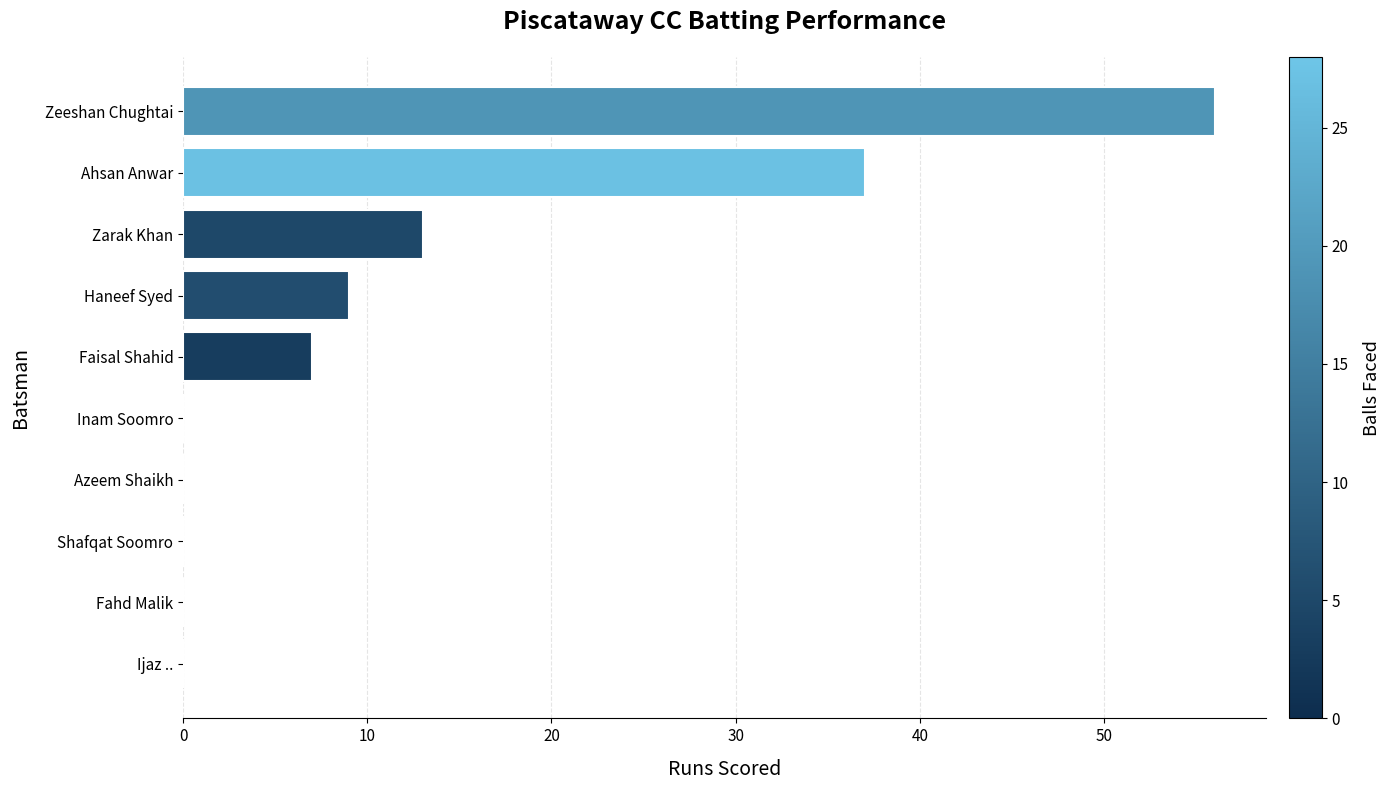

The chart shows a value of 5 at Zarak Khan. True or false?

False